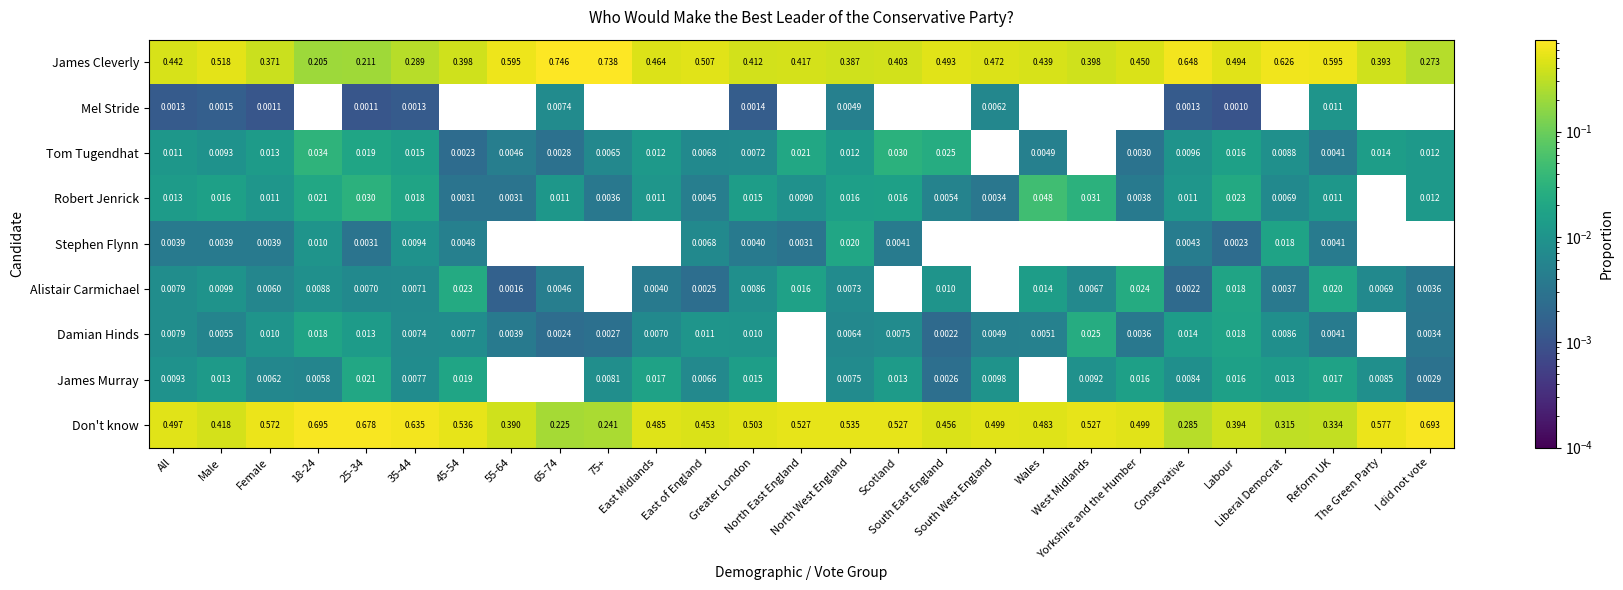

Which series has the largest total across all categories?

Don't know